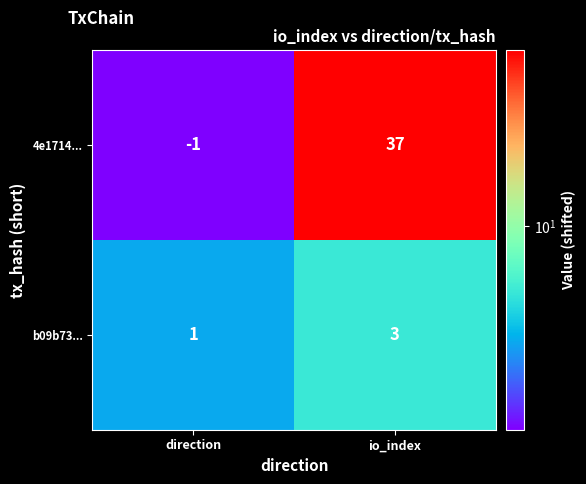

At which label does b09b73... reach its peak?

io_index